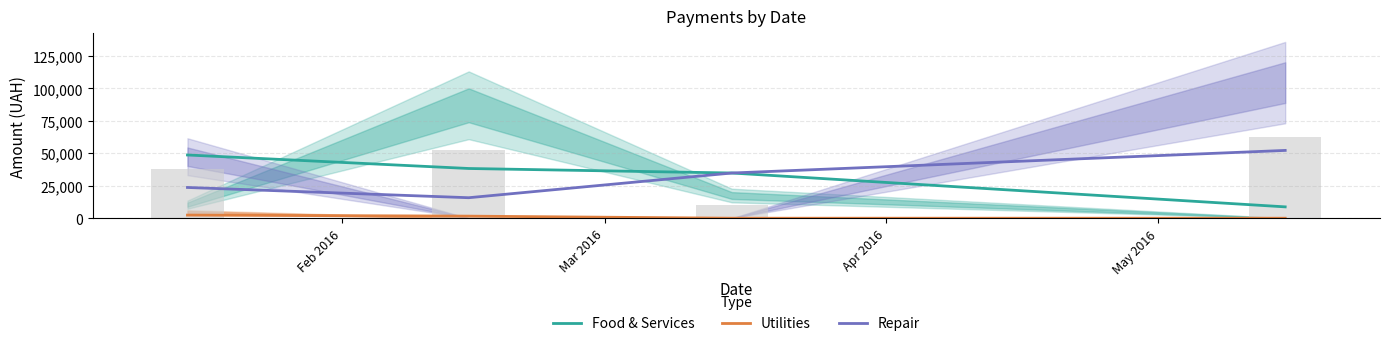

True or false: Repair and Utilities intersect in this chart.

False